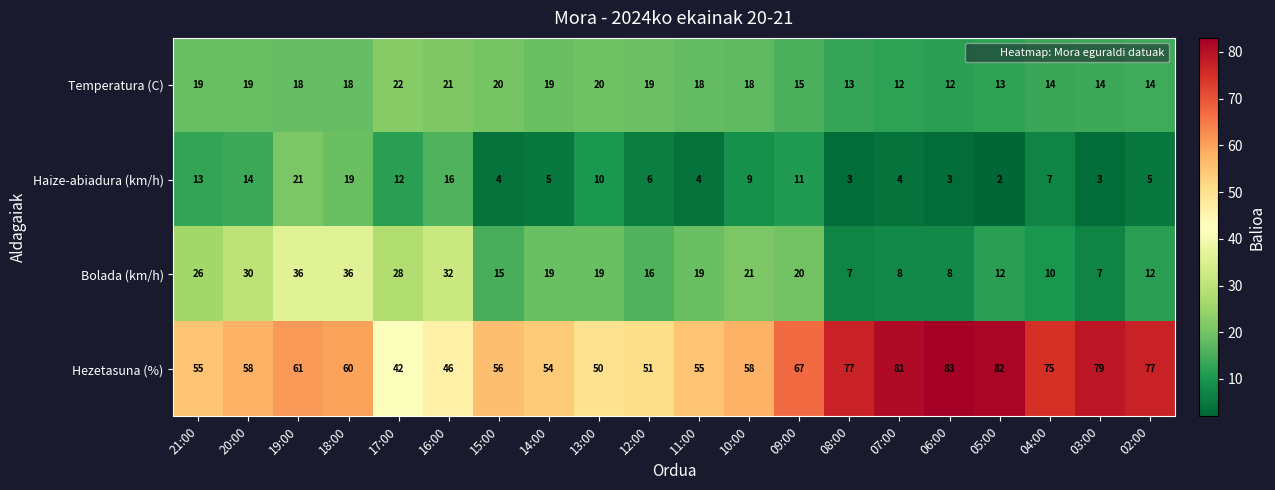

True or false: Hezetasuna (%) has a value of 15 at 16:00.

False